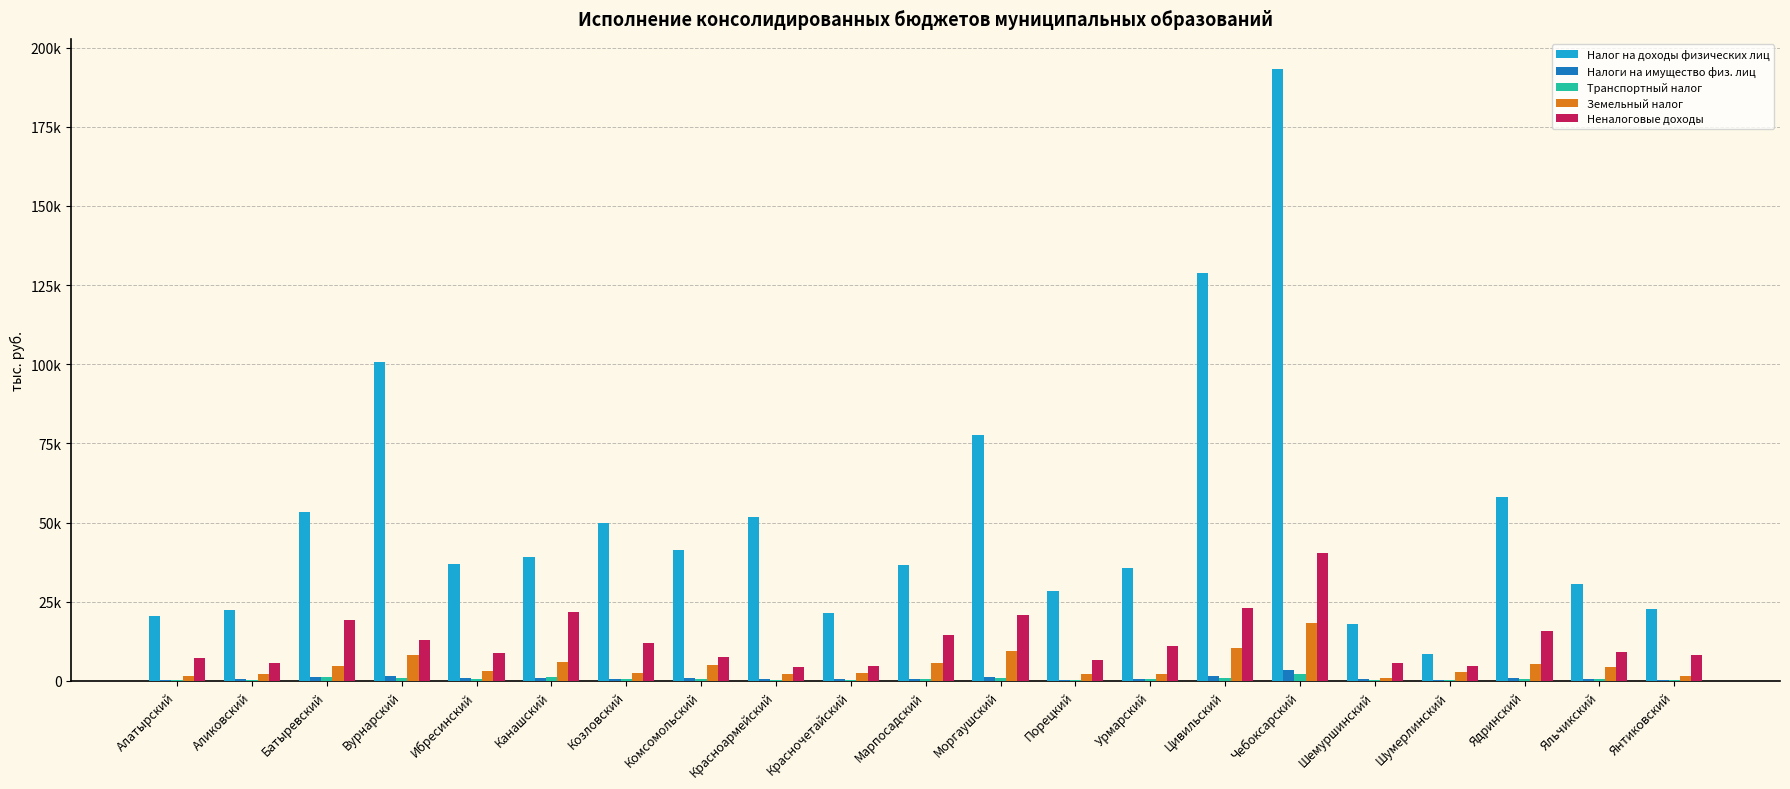

What are all the series names shown in the legend?

Налог на доходы физических лиц, Налоги на имущество физ. лиц, Транспортный налог, Земельный налог, Неналоговые доходы